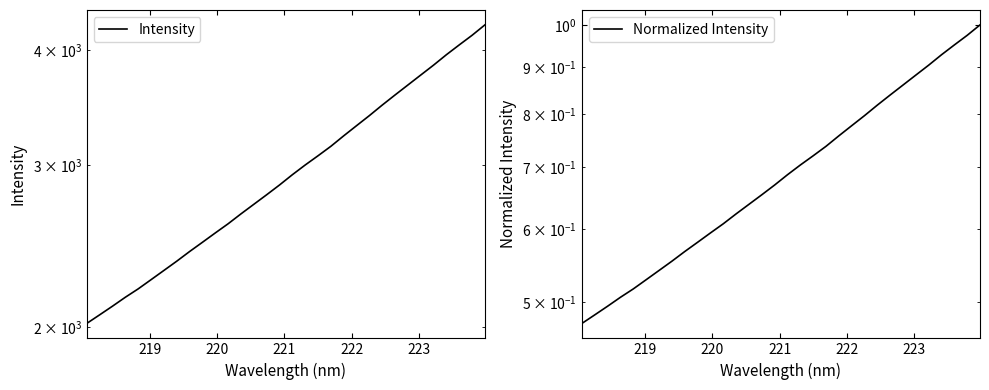

How many distinct data groups are displayed?

2